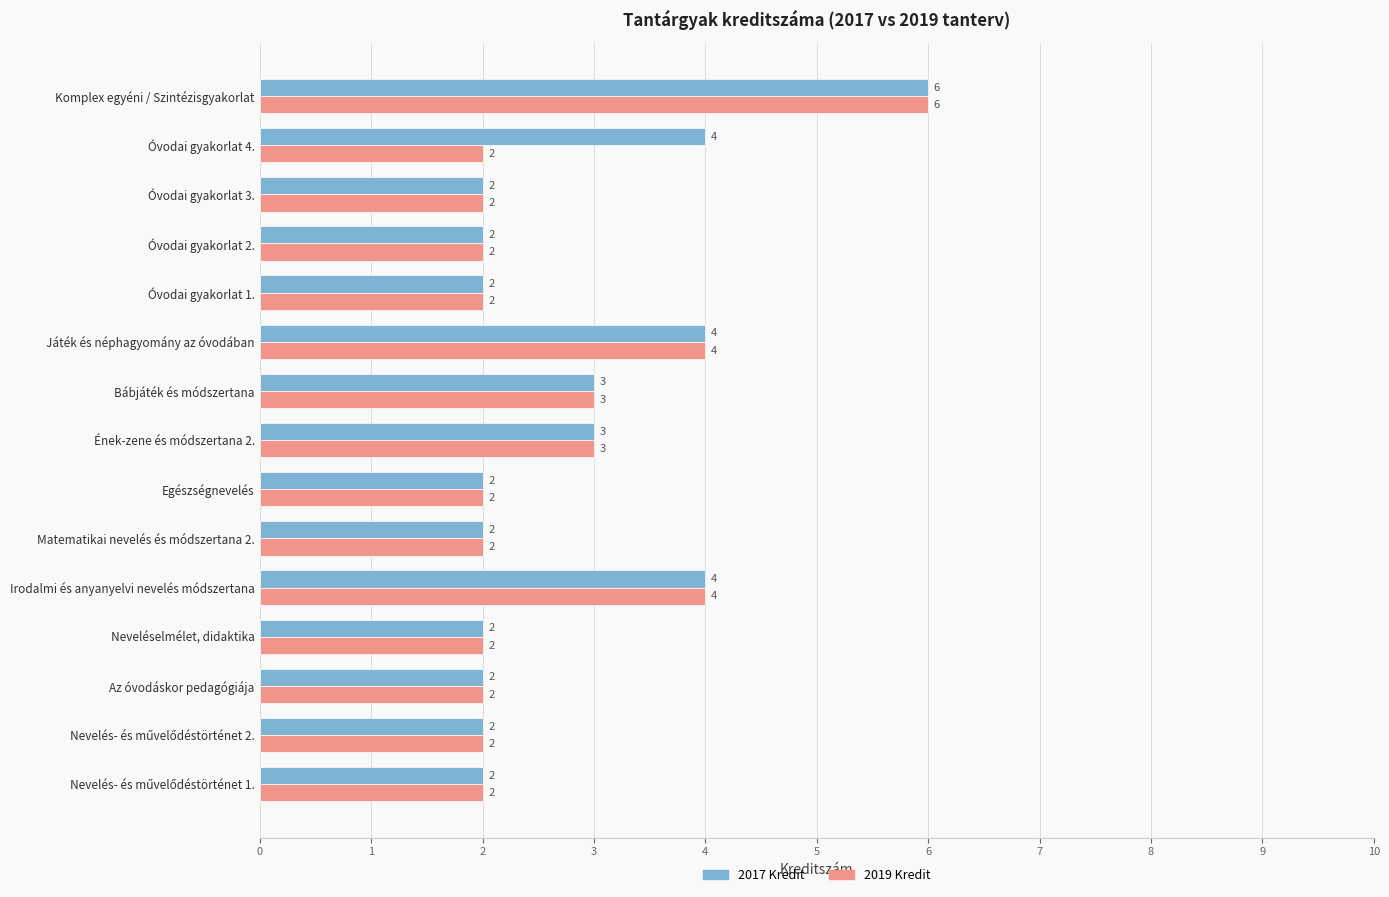

At which category is the sum across all series the highest?

Komplex egyéni / Szintézisgyakorlat